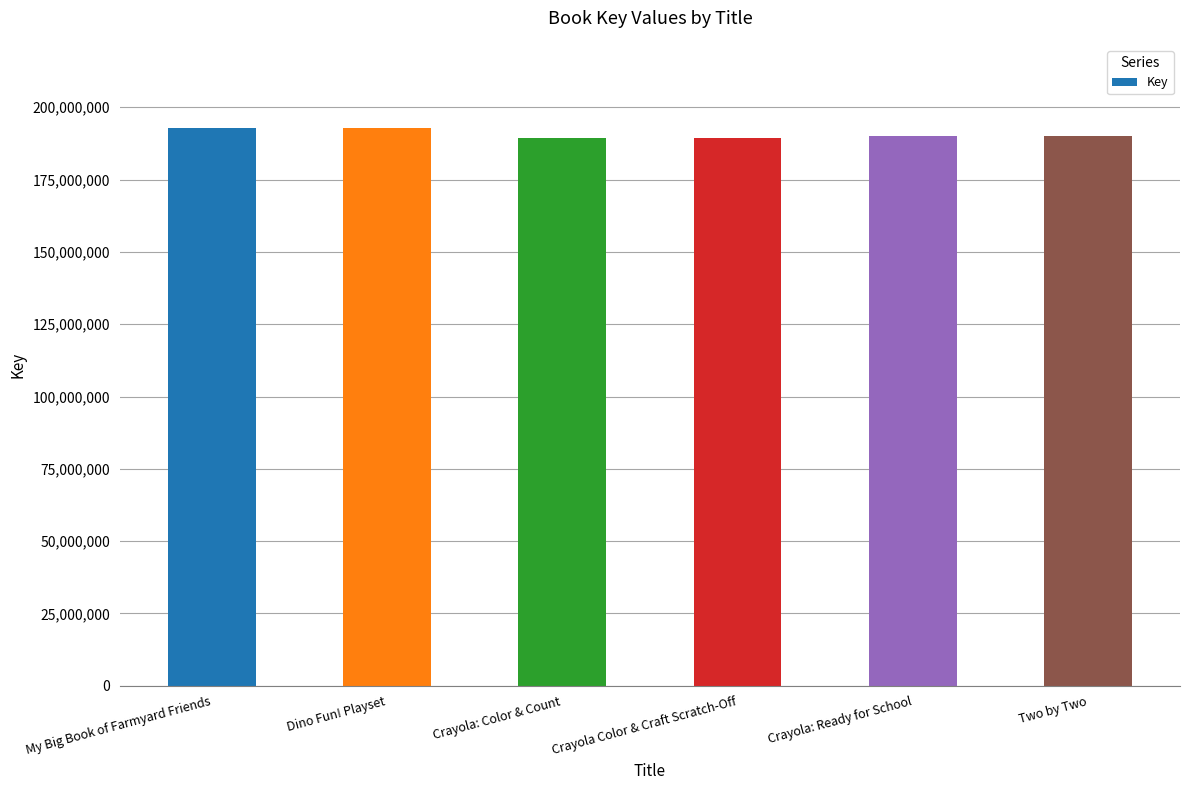

Are the bars horizontal?

No